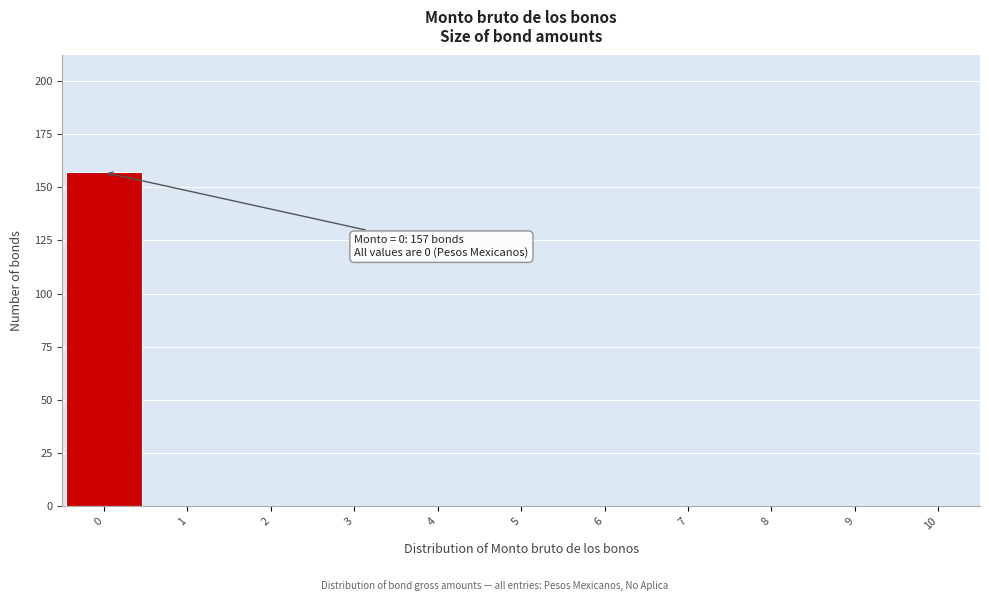

Which range on the x-axis has the tallest bar?

-0.5 to 0.5